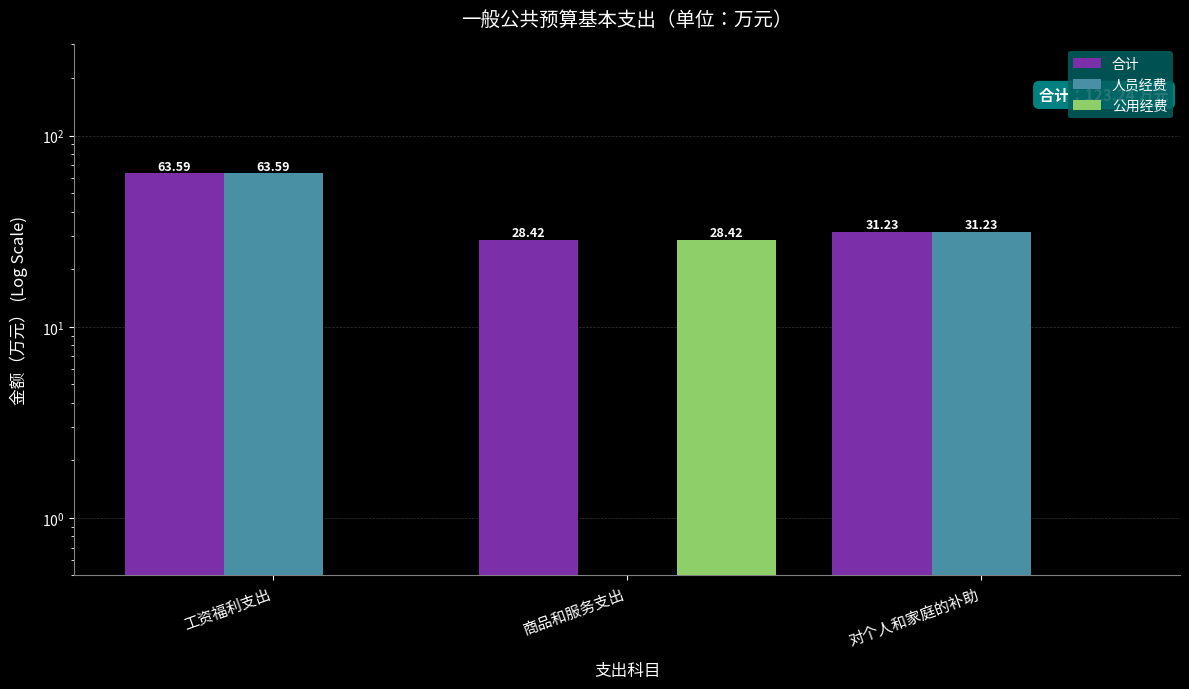

Which series has the widest spread of values?

人员经费